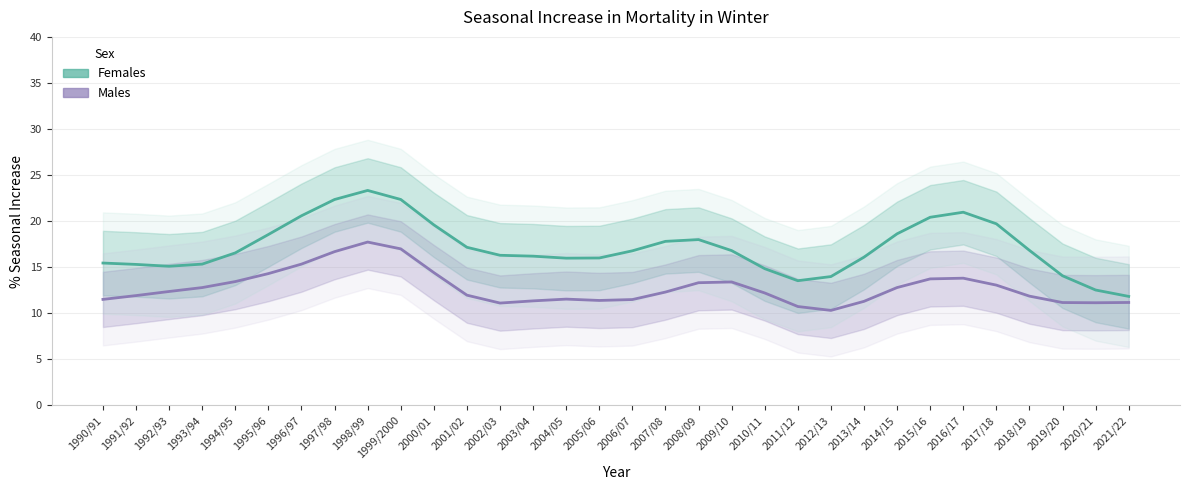

In Females, how many points are higher than both neighbors (excluding endpoints)?

3